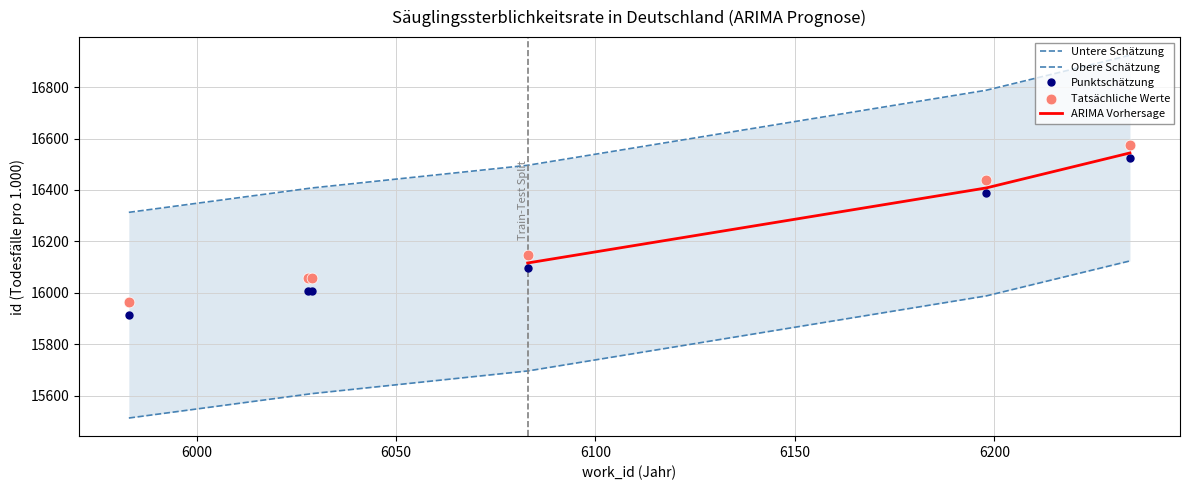

What is the change in value from 6029 to 6083?

+88